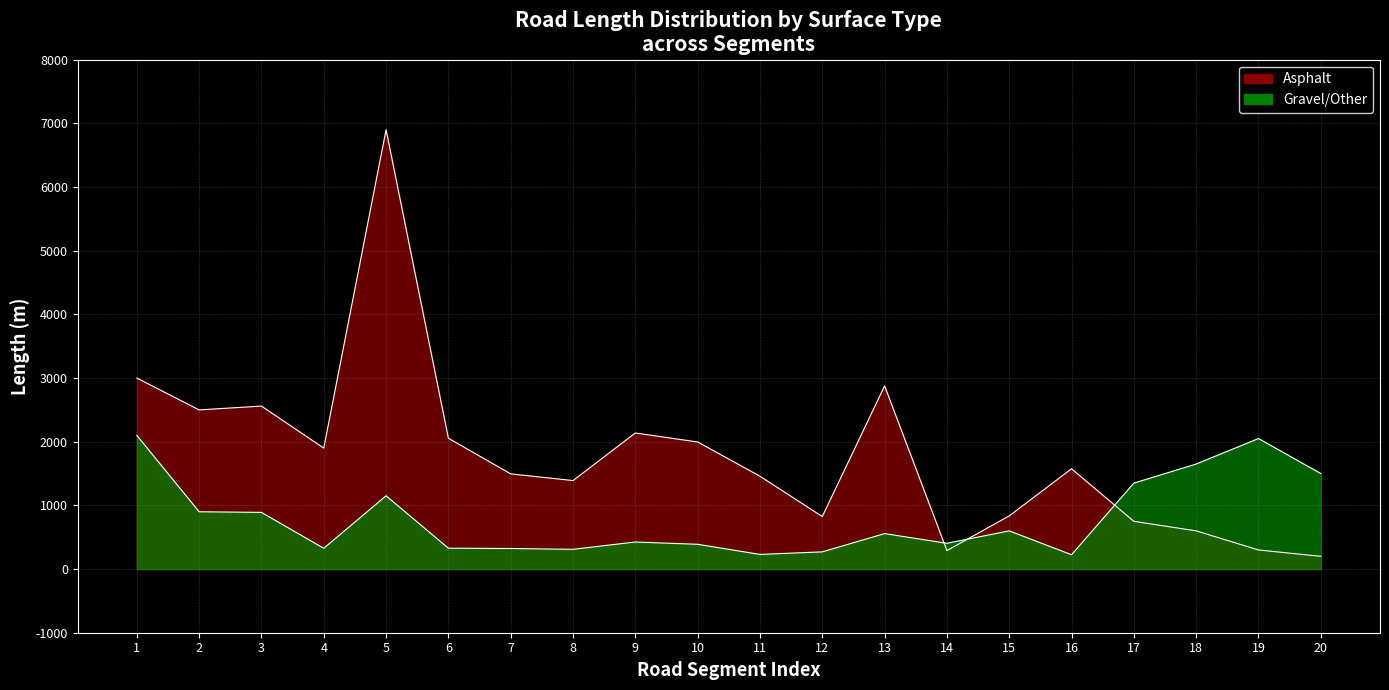

Where is the first local maximum for Gravel/Other?

5